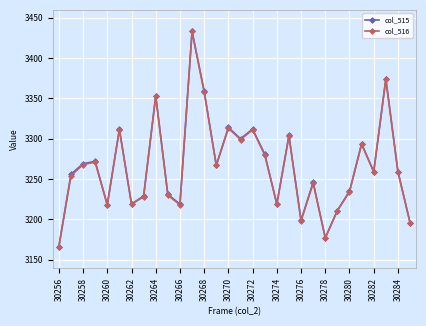

What is the value of the col_515 point at the 27th from the left?

3259